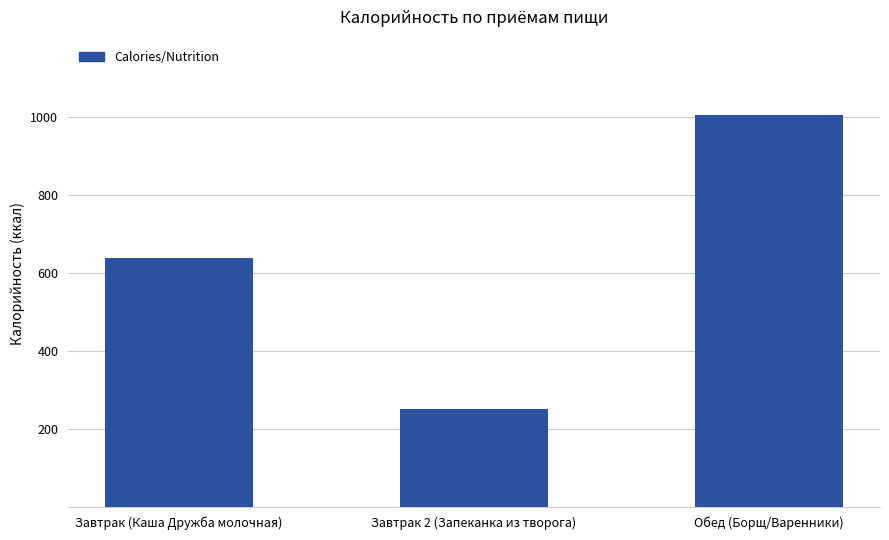

Rank the categories by value from lowest to highest.

Завтрак 2 (Запеканка из творога), Завтрак (Каша Дружба молочная), Обед (Борщ/Варенники)